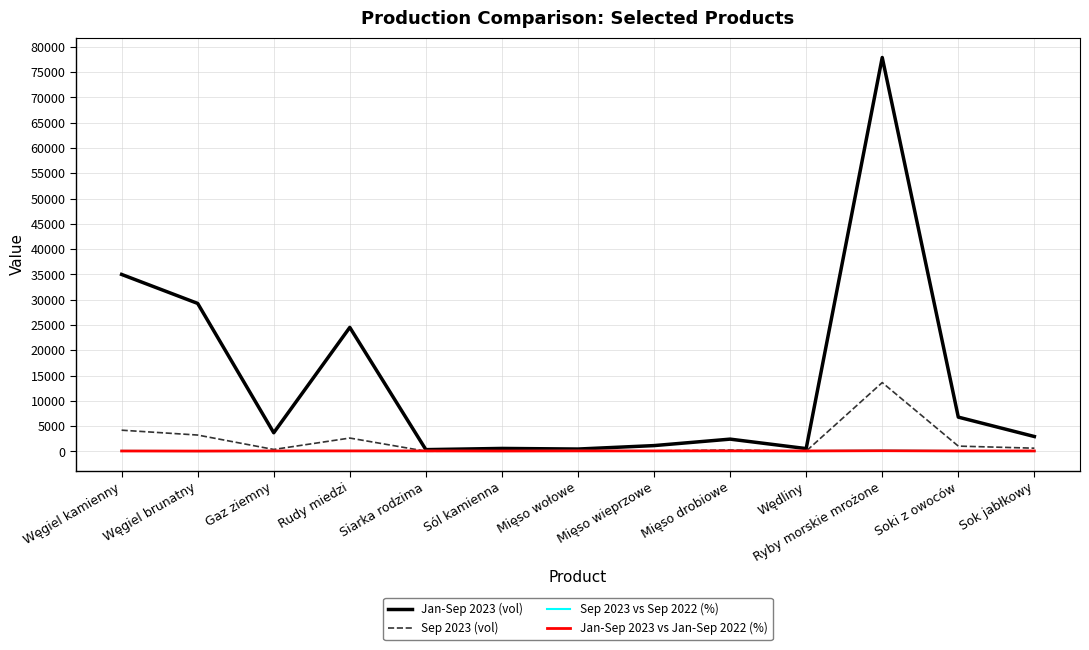

How many values in the Jan-Sep 2023 vs Jan-Sep 2022 (%) series are below 95?

6